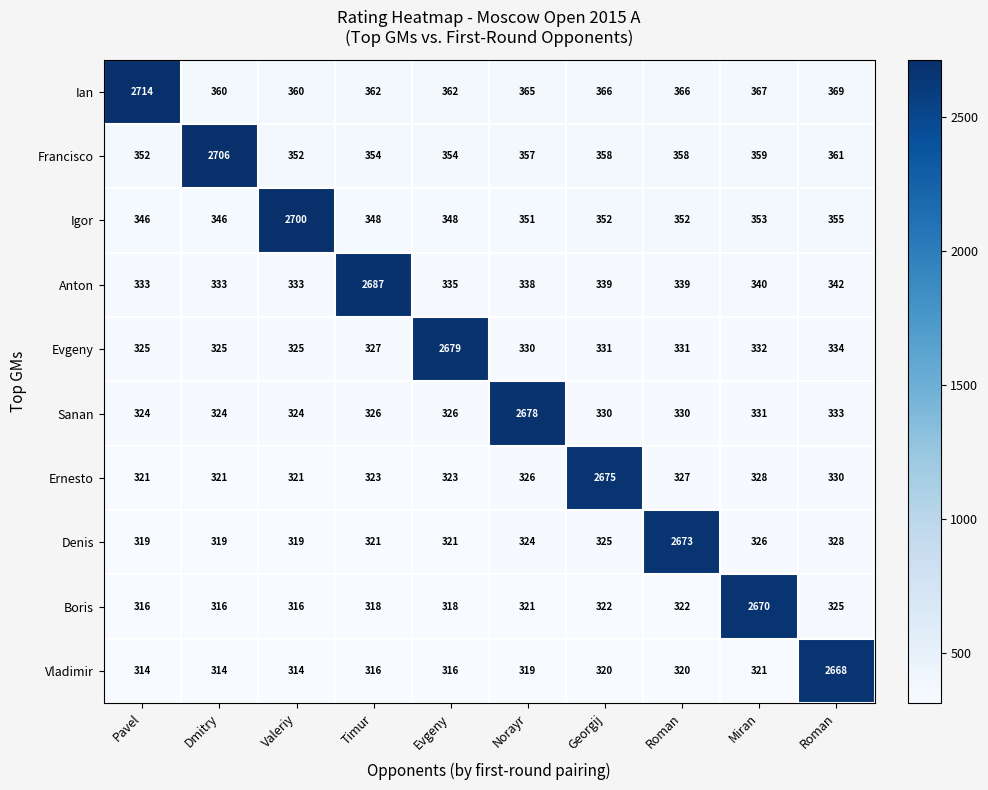

At how many categories does at least one series exceed 773?

10